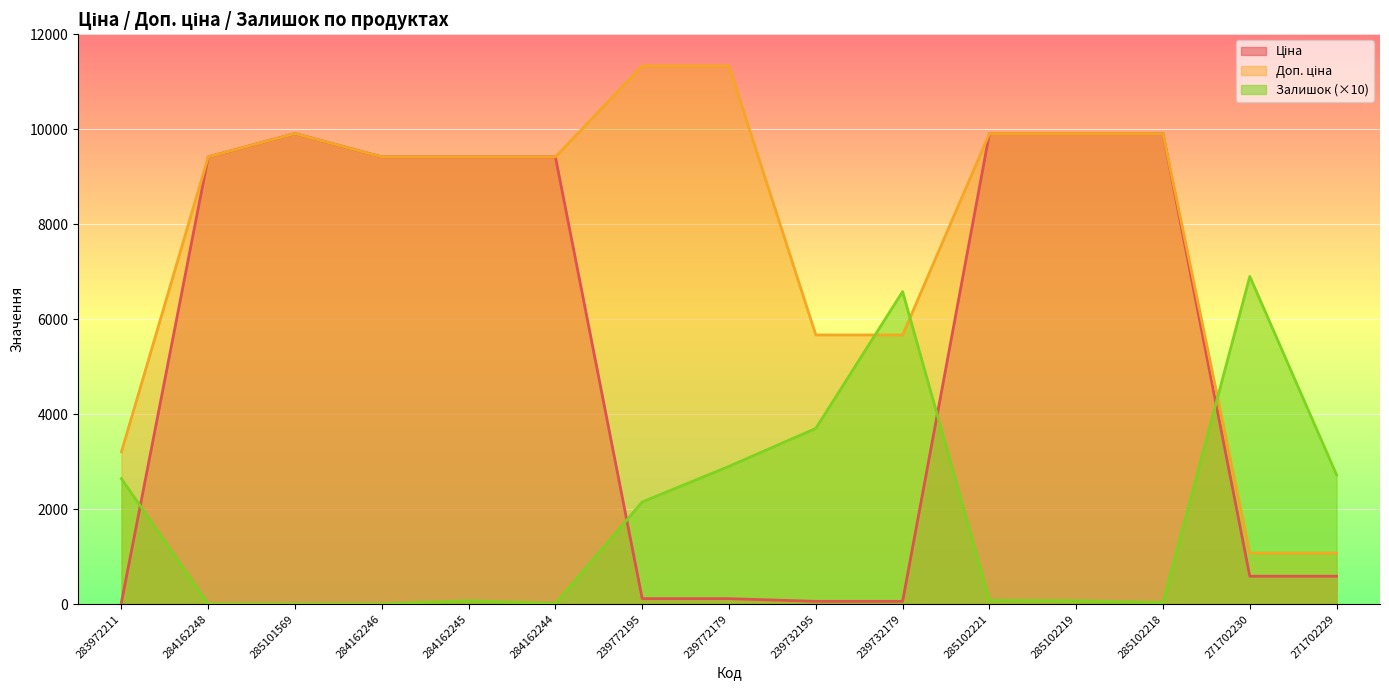

What is the difference between the maximum and minimum values in the Ціна series?

9876.4